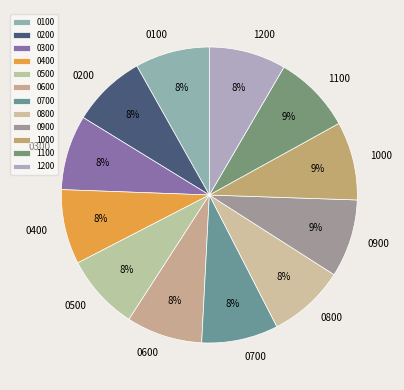

Is 0500 the majority of the pie?

No